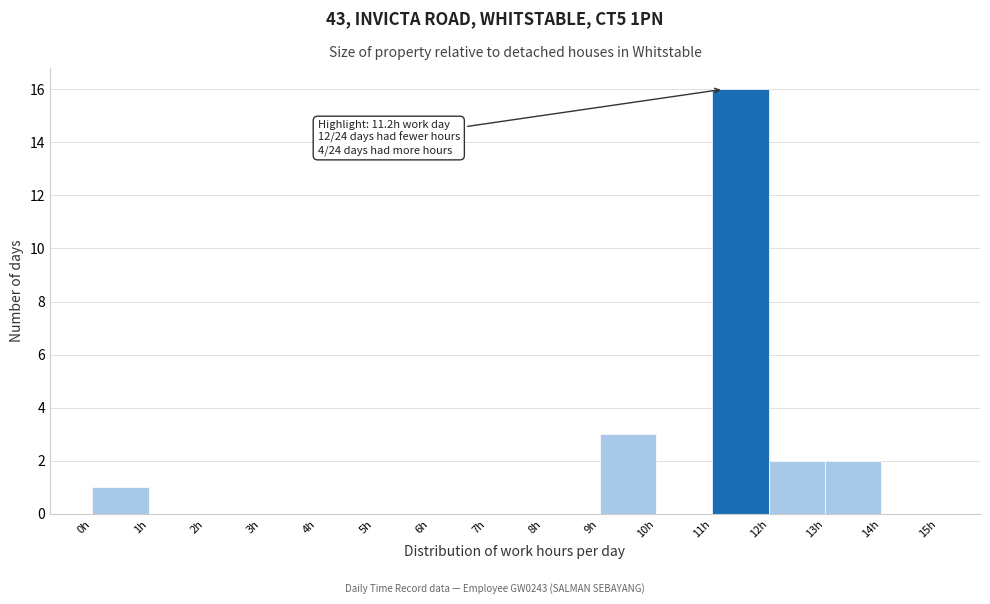

Which range on the x-axis has the tallest bar?

11 to 12